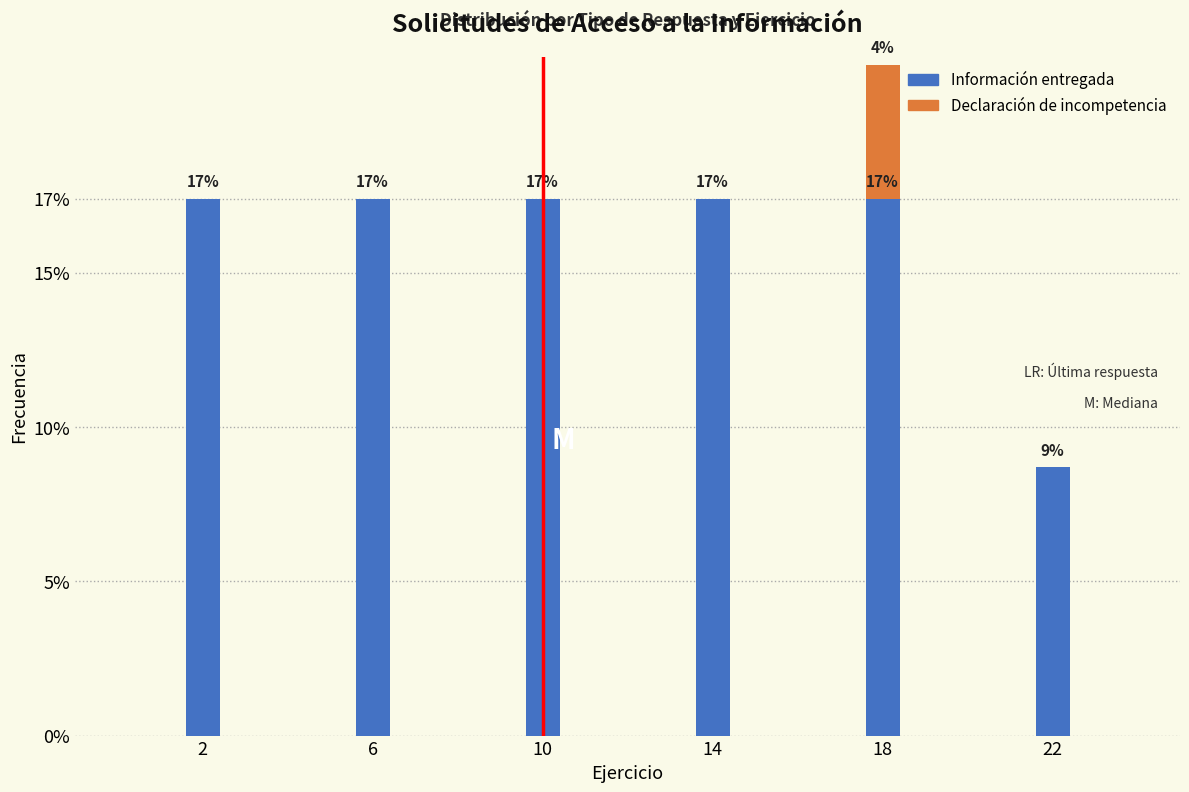

Does the chart contain stacked bars?

Yes